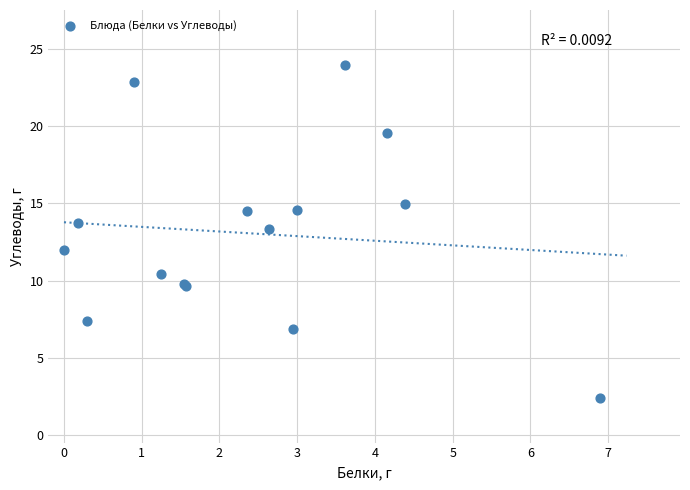

What Y value in the scatter plot is closest to 13?

13.4